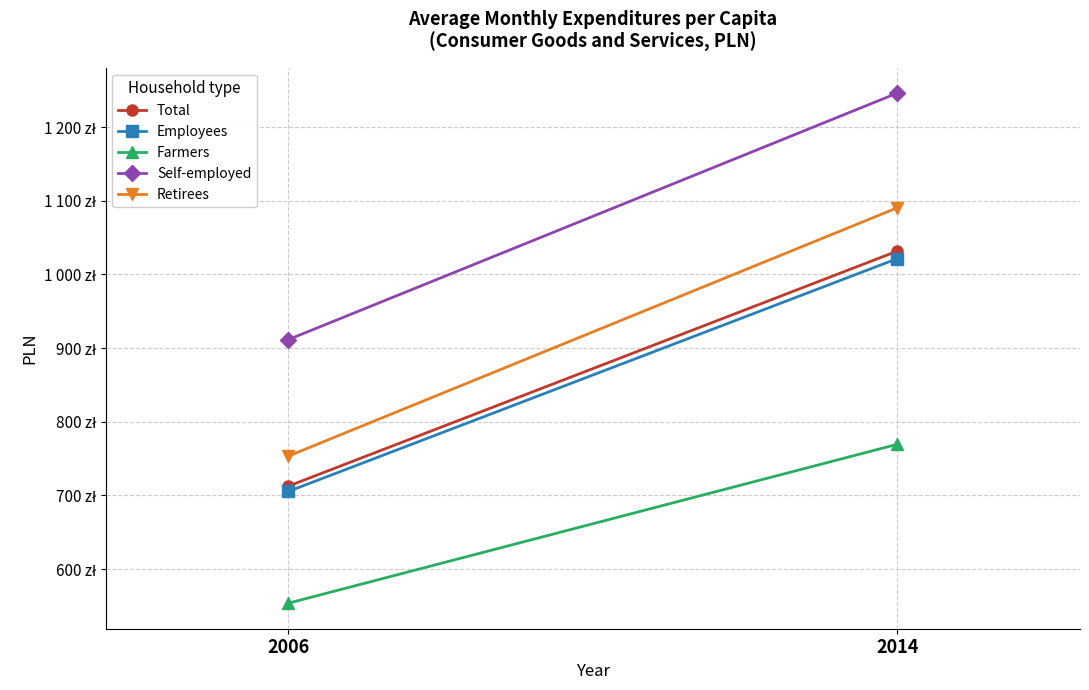

The value of Farmers at 2006 is 219.3. True or false?

False